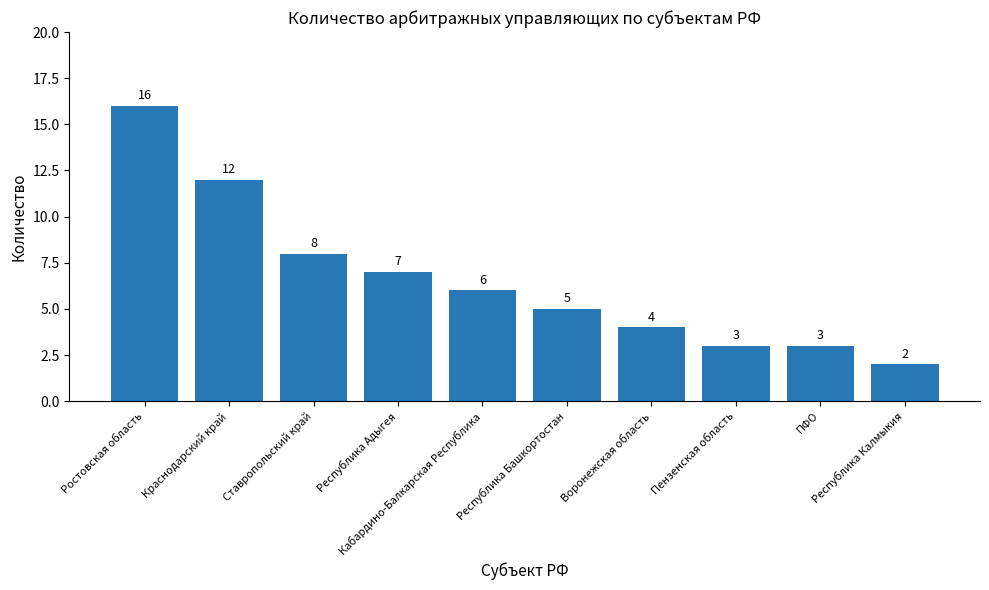

What is the change in value from Краснодарский край to Республика Калмыкия?

-10